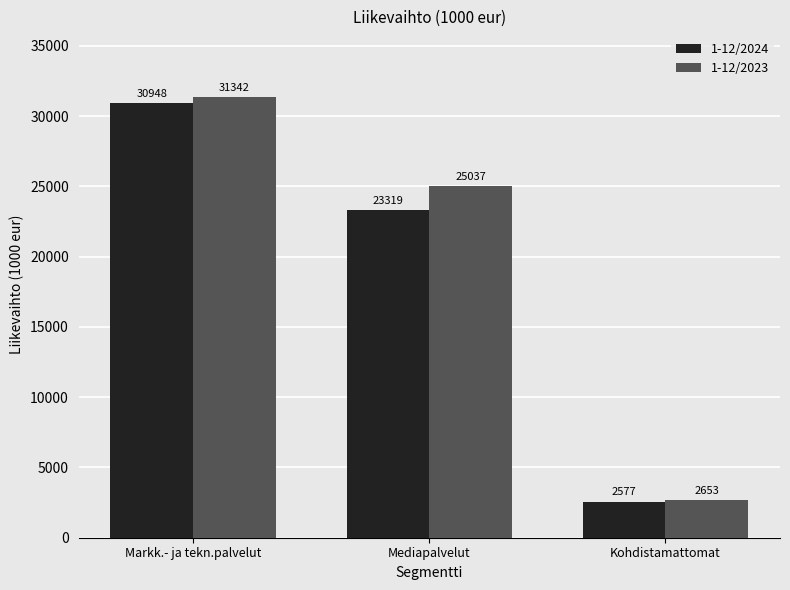

Count the number of data series in this chart.

2